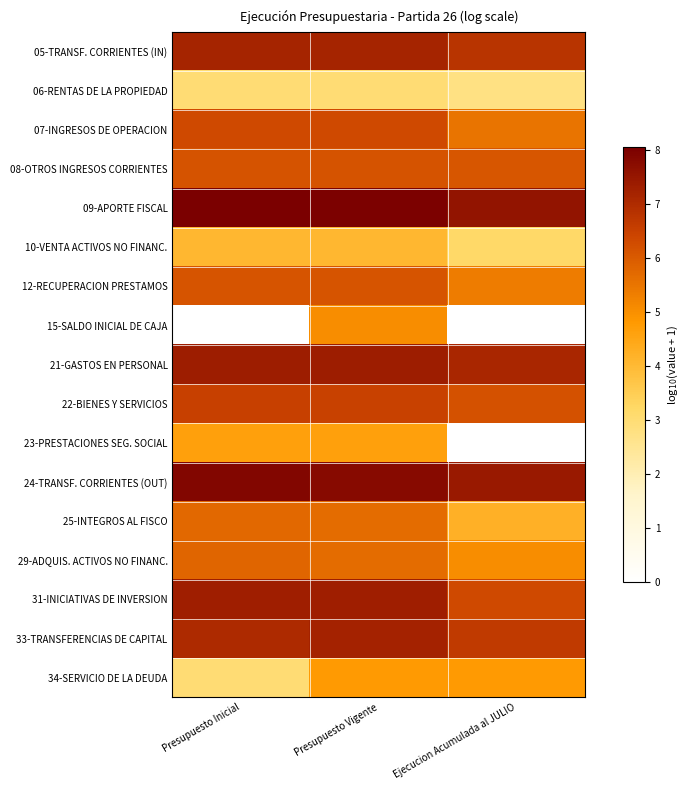

At which category does the chart reach its peak across all series?

Presupuesto Inicial